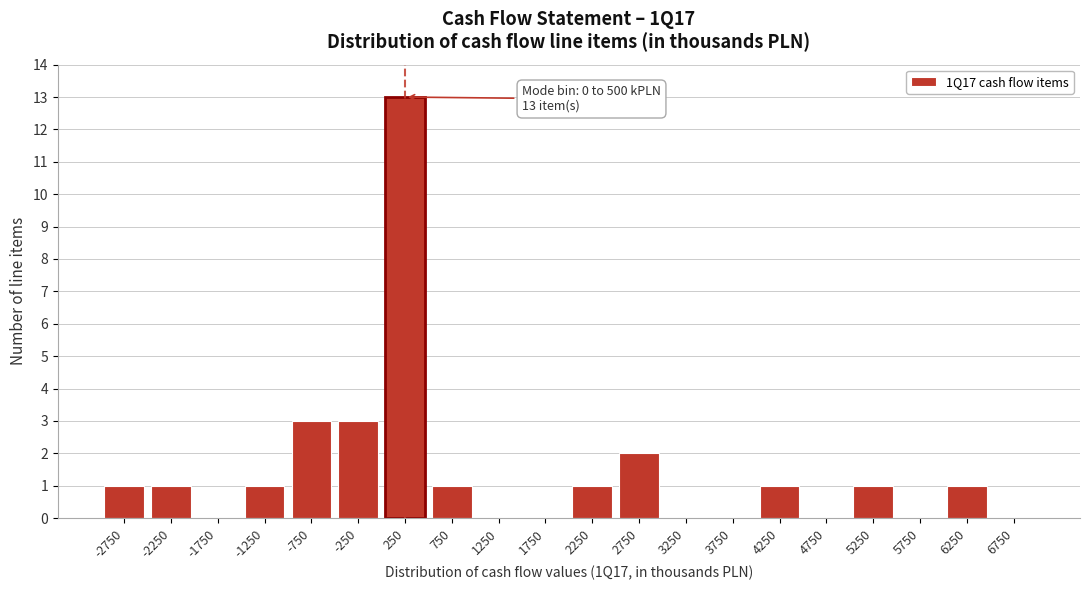

Reading right to left, transcribe all the data shown in this chart.

6750=0	6250=1	5750=0	5250=1	4750=0	4250=1	3750=0	3250=0	2750=2	2250=1	1750=0	1250=0	750=1	250=13	-250=3	-750=3	-1250=1	-1750=0	-2250=1	-2750=1